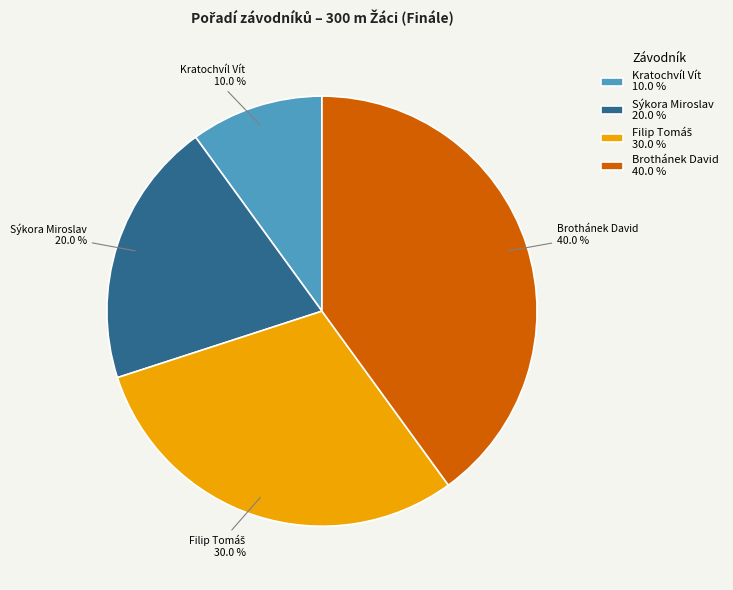

Is it true that Kratochvíl Vít is 10% of the pie?

True